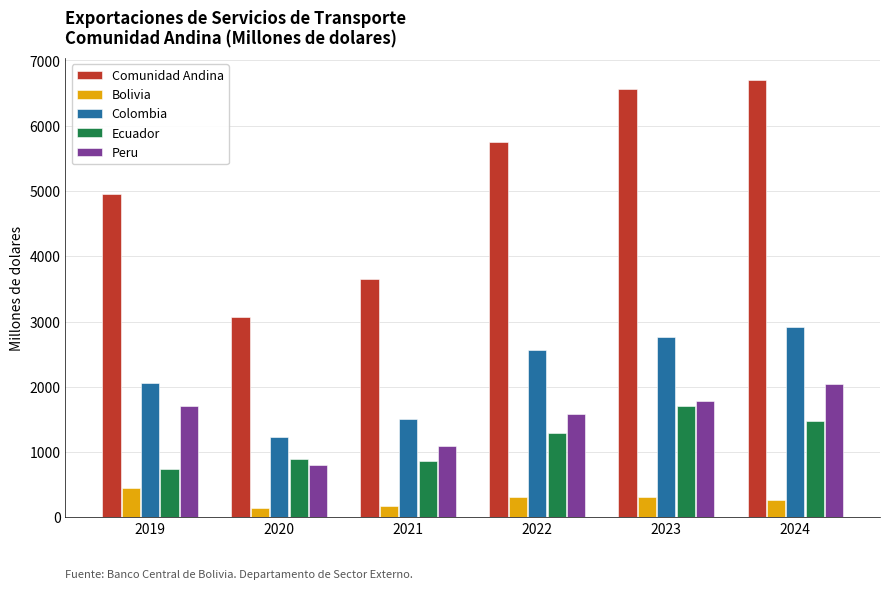

Count the number of data series in this chart.

5